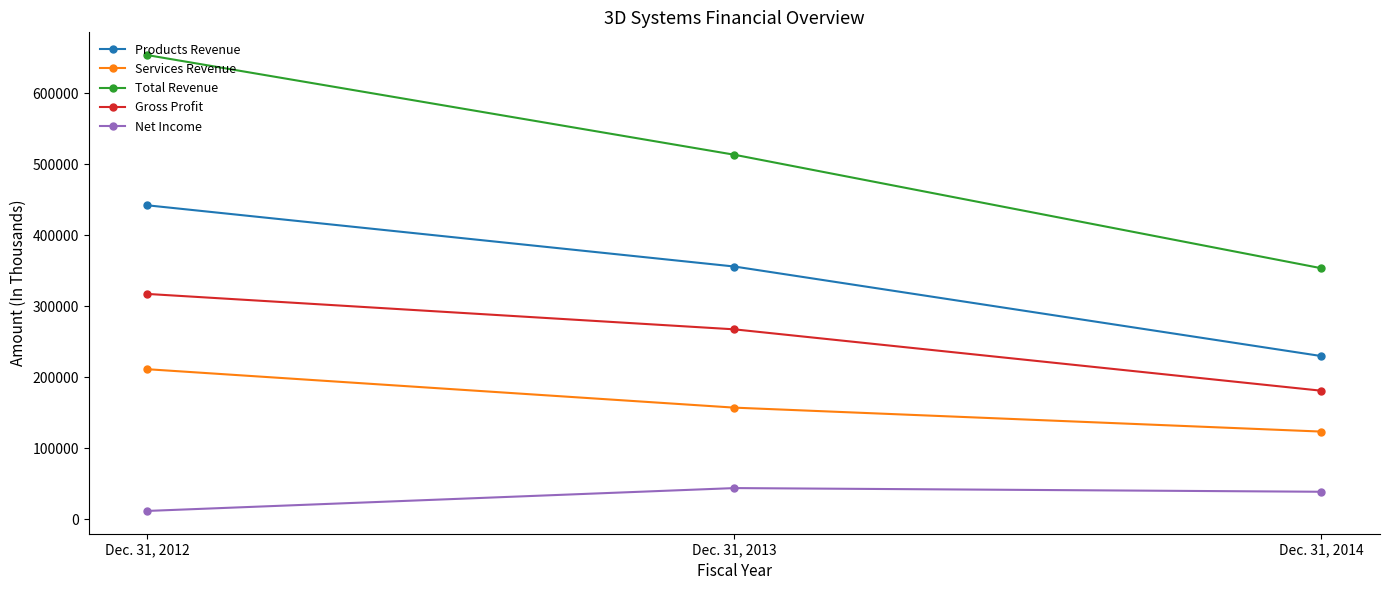

Reading left to right, transcribe all the data shown in this chart.

Products Revenue: 442198	356032	229980
Services Revenue: 211454	157368	123653
Total Revenue: 653652	513400	353633
Gross Profit: 317434	267594	181196
Net Income: 11946	44119	38941